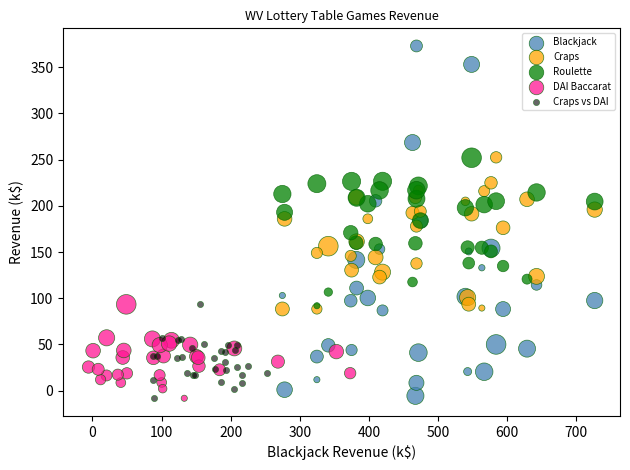

What are all the series names shown in the legend?

Blackjack, Craps, Roulette, DAI Baccarat, Craps vs DAI